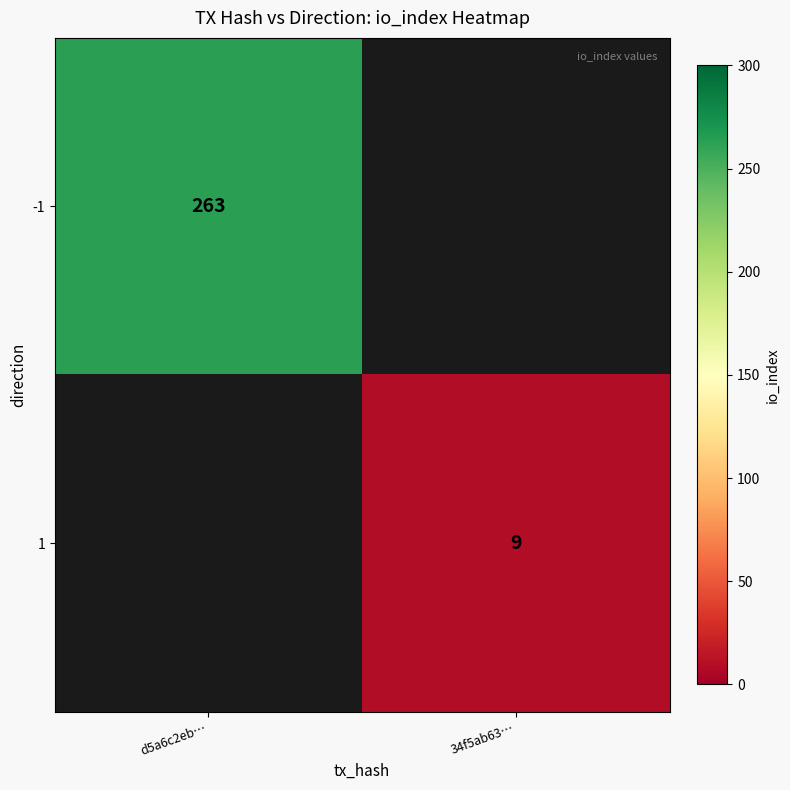

The value of -1 at d5a6c2eb… is 263. True or false?

True